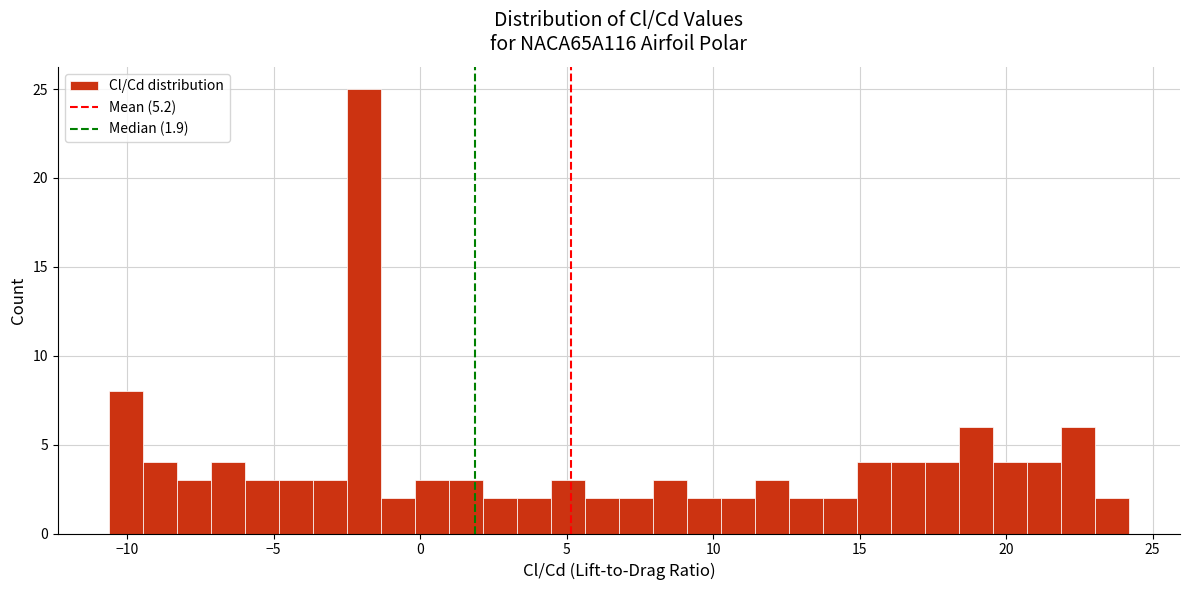

Around what value on the x-axis is the tallest bar? Give the approximate position of its centre, as read against the axis.

-2.0